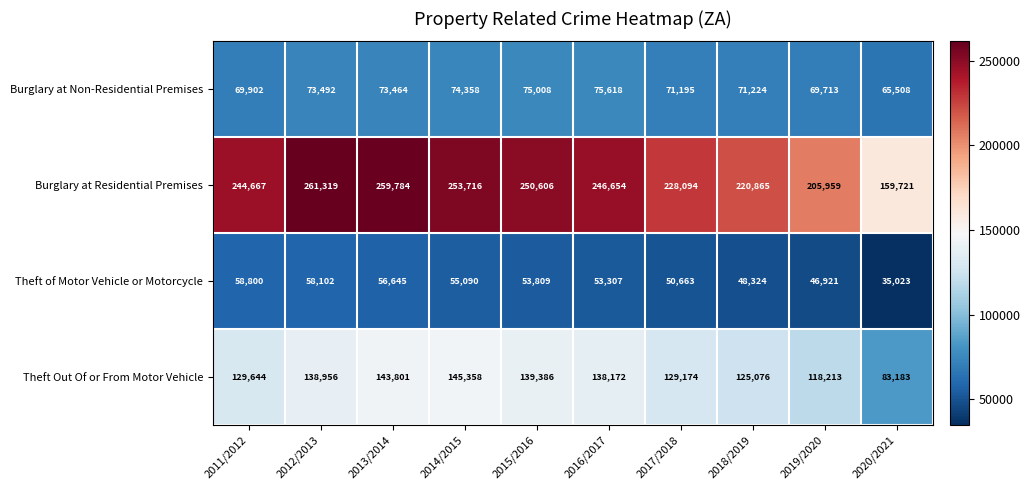

At how many categories does at least one series exceed 90275?

10